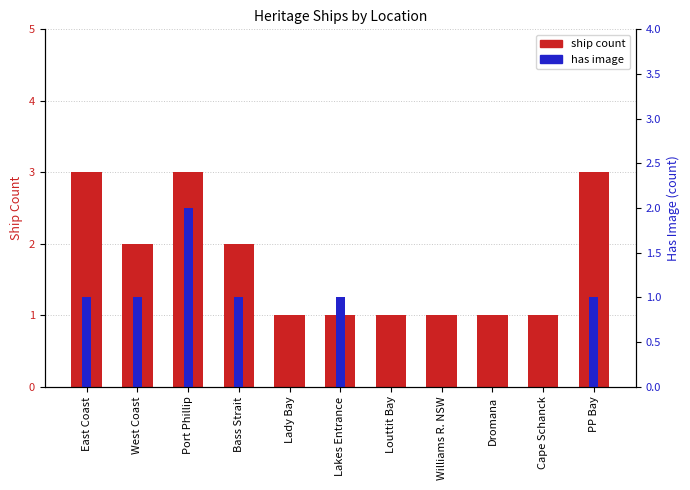

How many groups of bars are there?

11